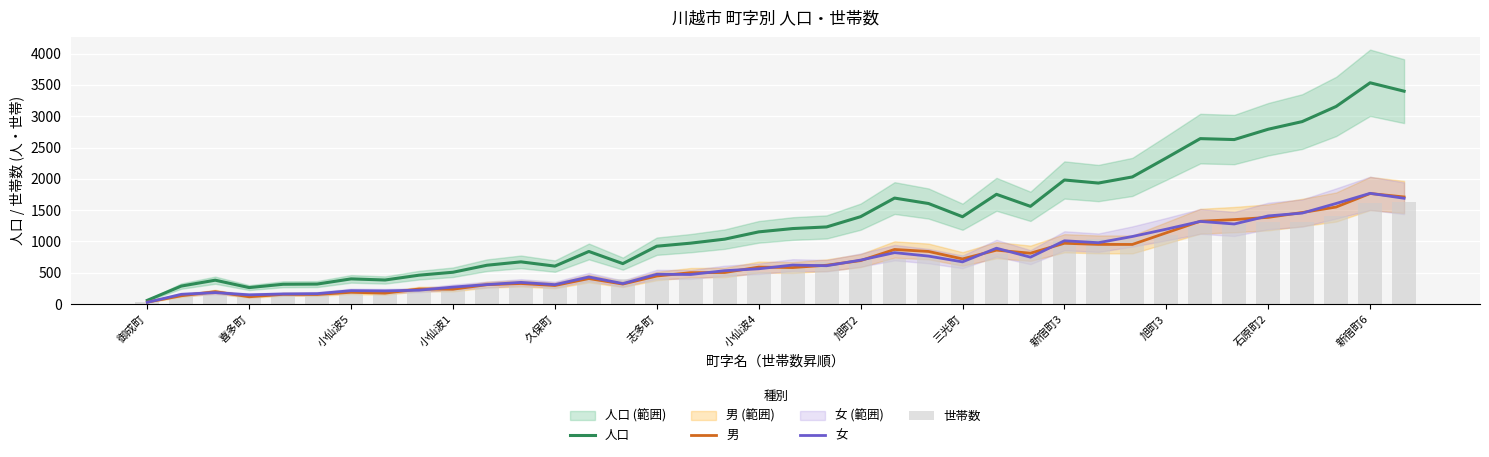

What is the maximum value for 人口?

3535